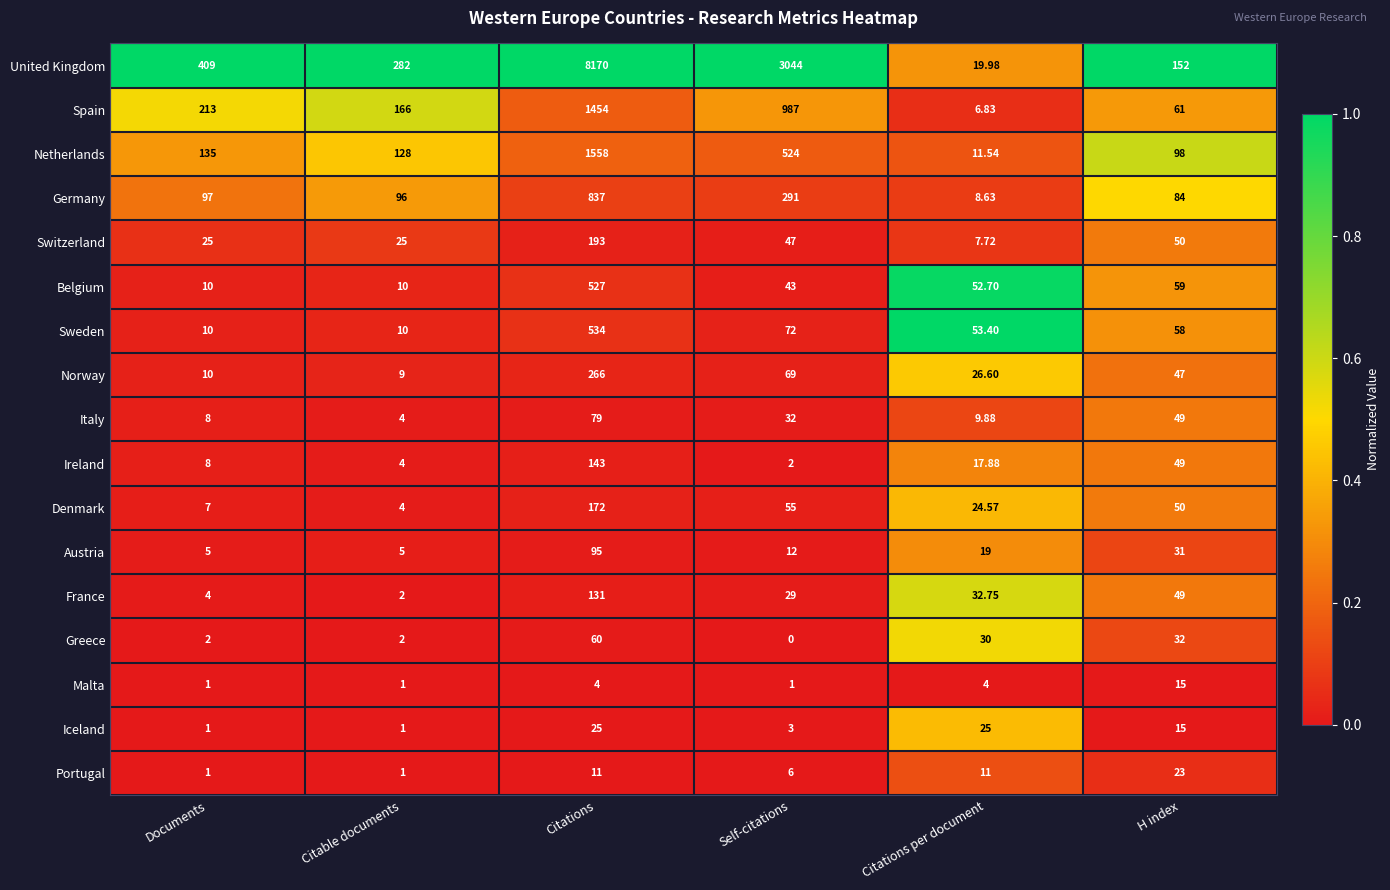

At which category does the chart reach its minimum across all series?

Self-citations